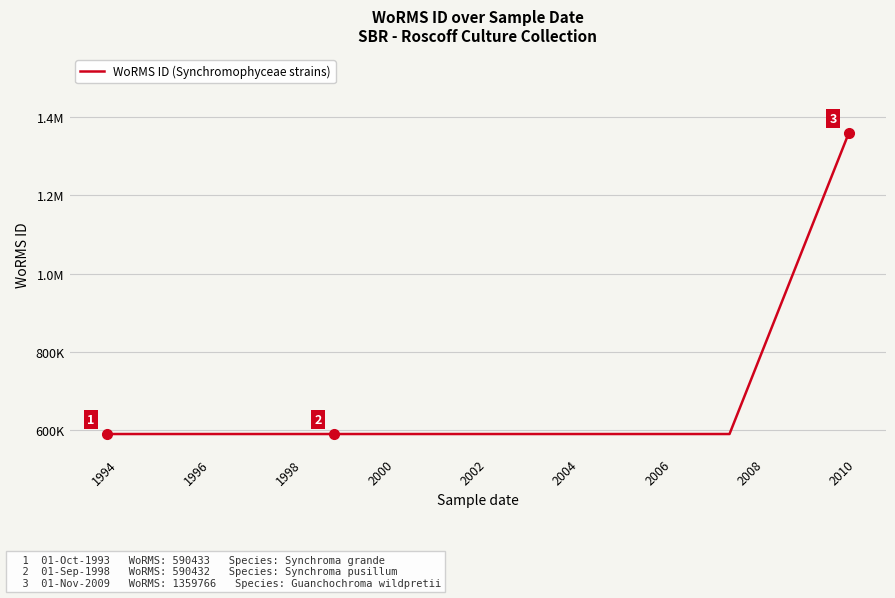

What is the value of the 2nd point from the left?

590432